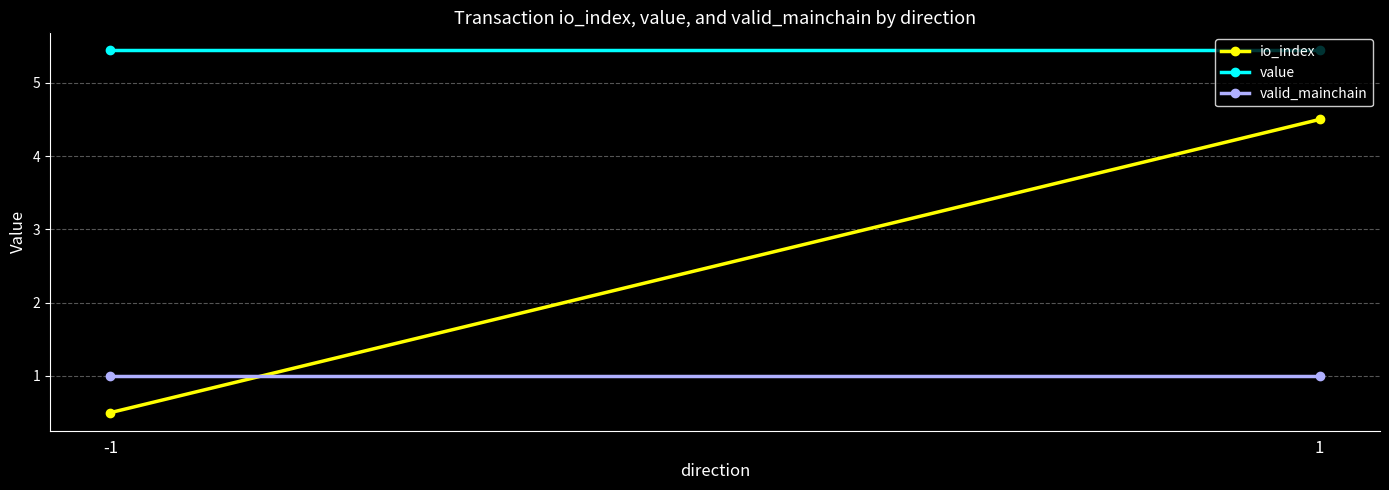

List the series in order of their overall mean, lowest first.

valid_mainchain, io_index, value